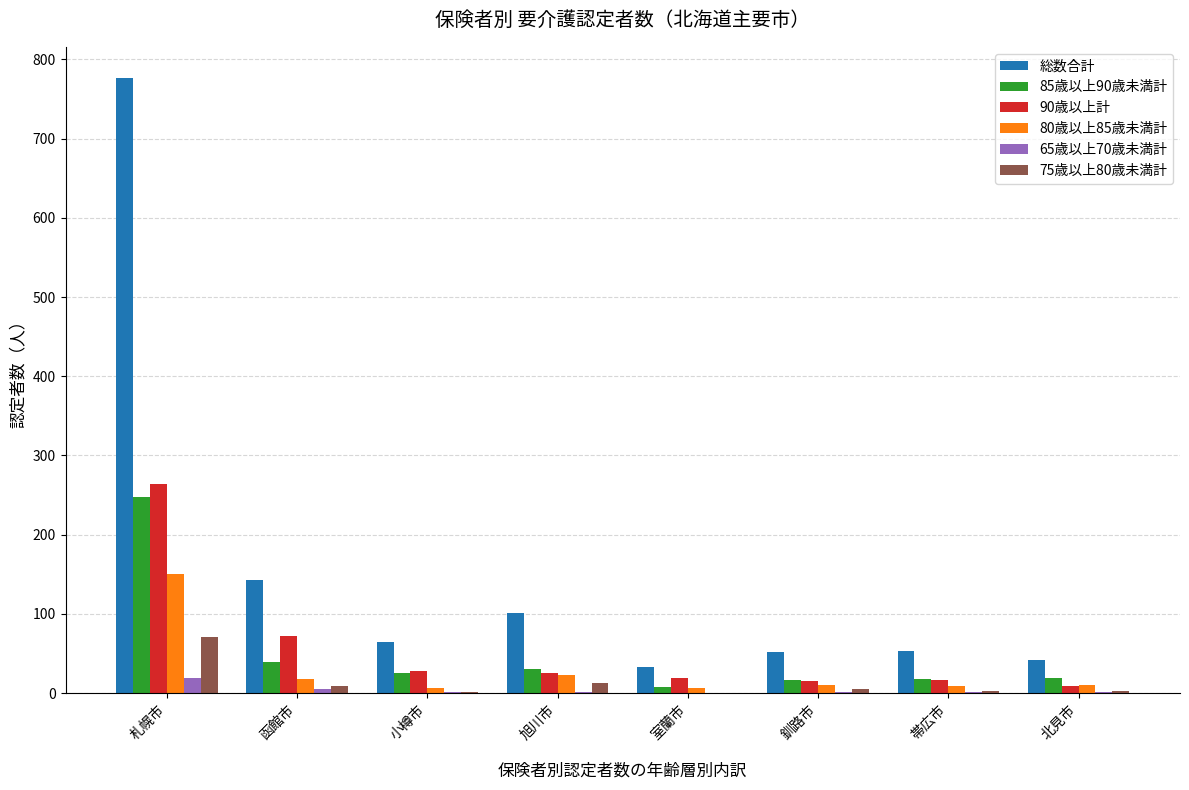

The value of 総数合計 at 函館市 is 143. True or false?

True